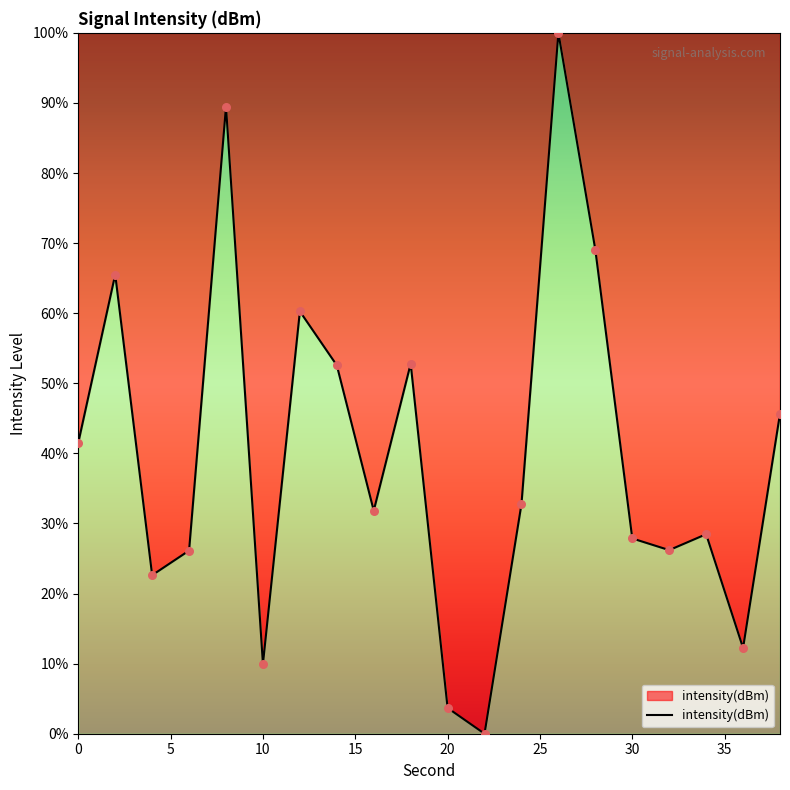

What is the difference between the maximum and minimum values?

100.0